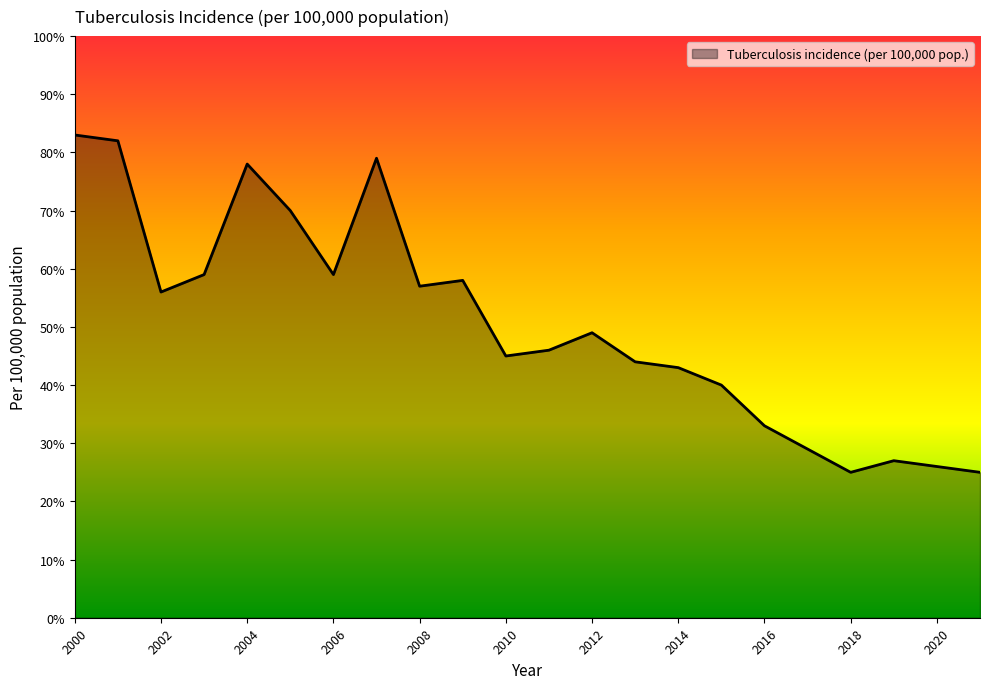

Reading left to right, extract all data points from this chart.

83	82	56	59	78	70	59	79	57	58	45	46	49	44	43	40	33	29	25	27	26	25